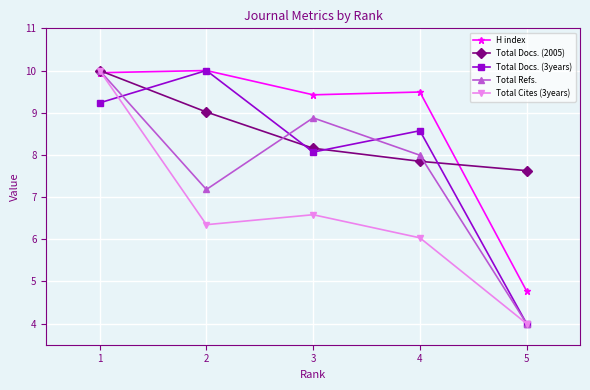

True or false: Total Docs. (2005) has a value of 9.0 at 2.

True